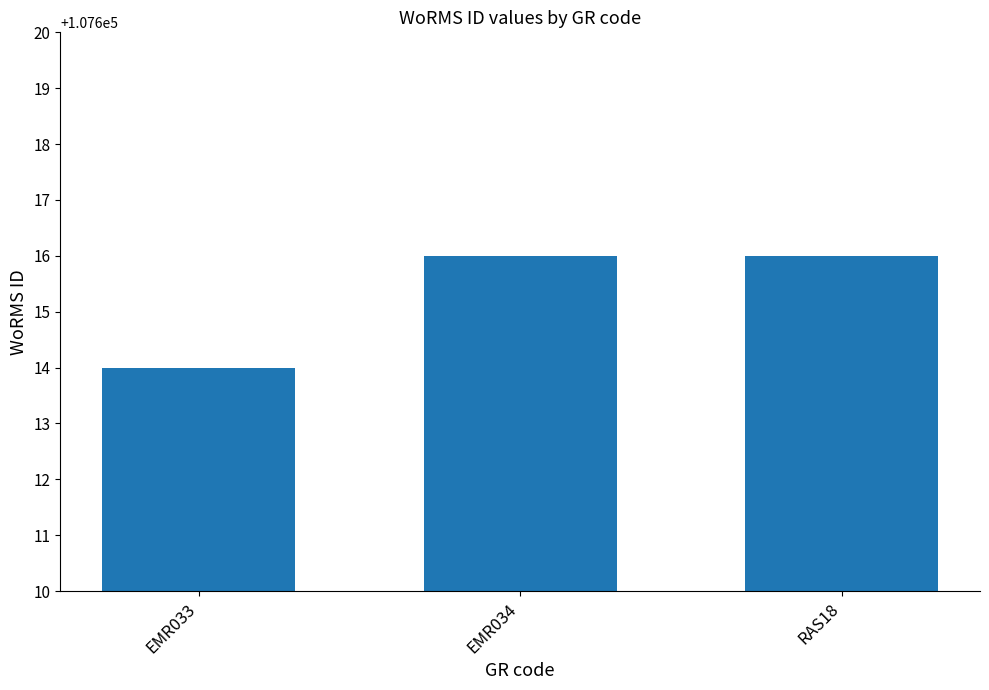

Are the bars grouped side by side (vs. stacked)?

No